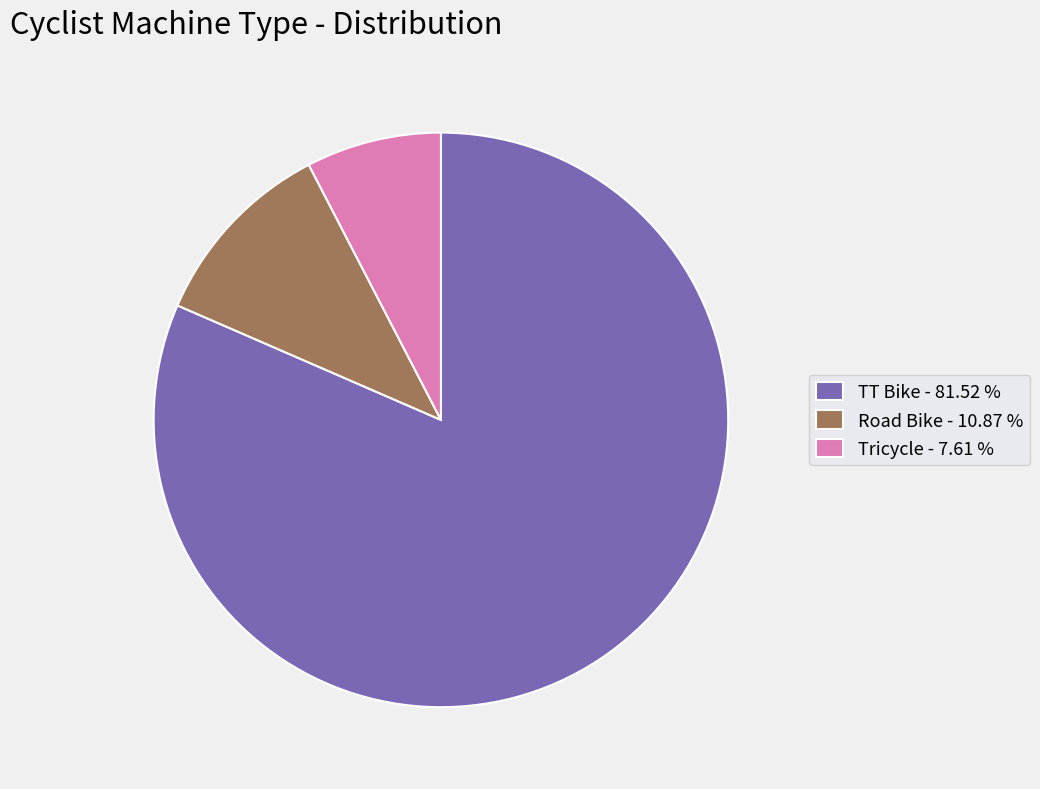

How many segments does this pie chart have?

3